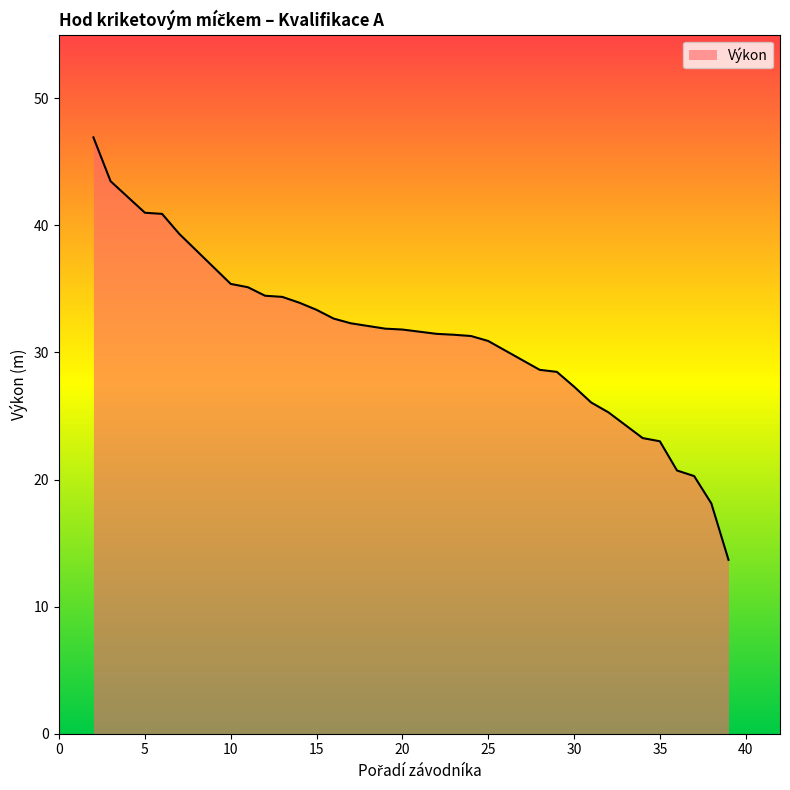

How many lines are shown in the chart?

1